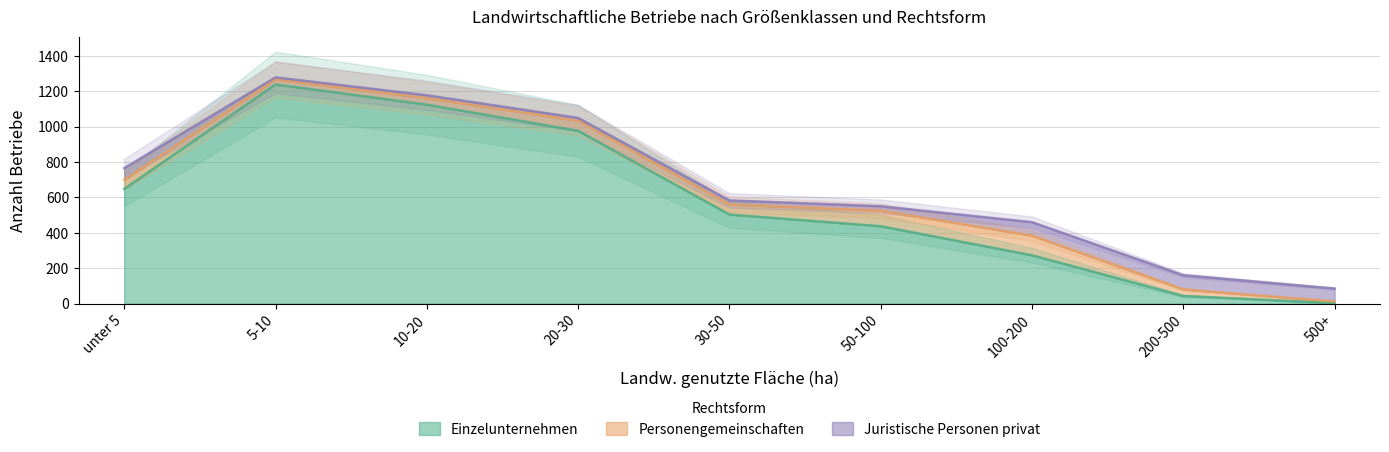

Rank the series by their maximum value, from lowest to highest.

Juristische Personen privat, Personengemeinschaften, Einzelunternehmen